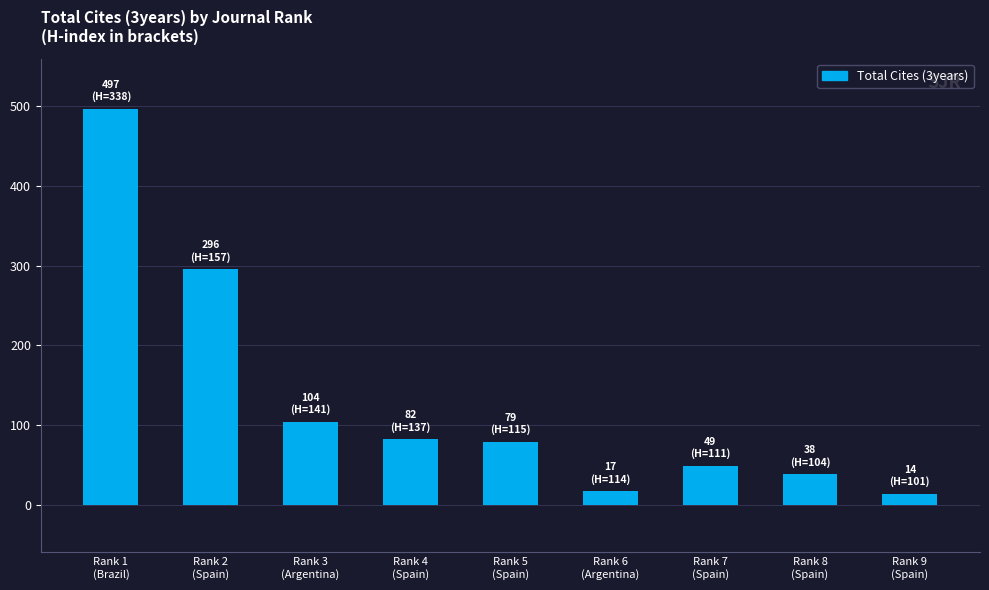

What is the difference between the second highest and second lowest values?

279